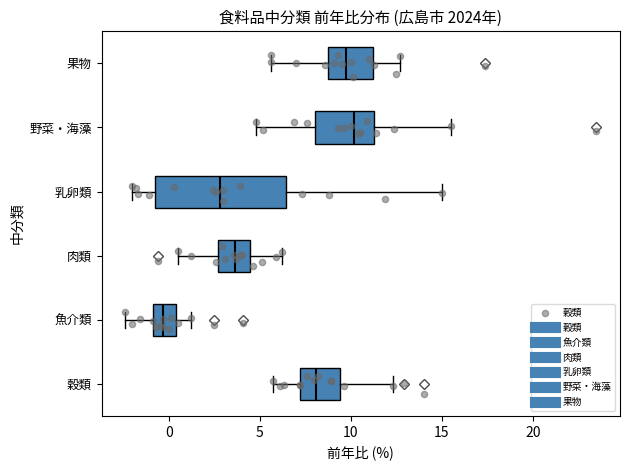

Reading bottom to top, read every box against the x-axis: the position of its median line, the range the box covers, and the ends of its whiskers. The values are not printed on the chart, so give them approximately, as read against the axis.

穀類: median 8.0, box 7.0 to 9.5, whiskers 5.5 to 12.5
魚介類: median -0.5, box -1.0 to 0.5, whiskers -2.5 to 1.0
肉類: median 3.5, box 2.5 to 4.5, whiskers 0.5 to 6.0
乳卵類: median 3.0, box -0.5 to 6.5, whiskers -2.0 to 15.0
野菜・海藻: median 10.0, box 8.0 to 11.5, whiskers 5.0 to 15.5
果物: median 10.0, box 8.5 to 11.0, whiskers 5.5 to 12.5